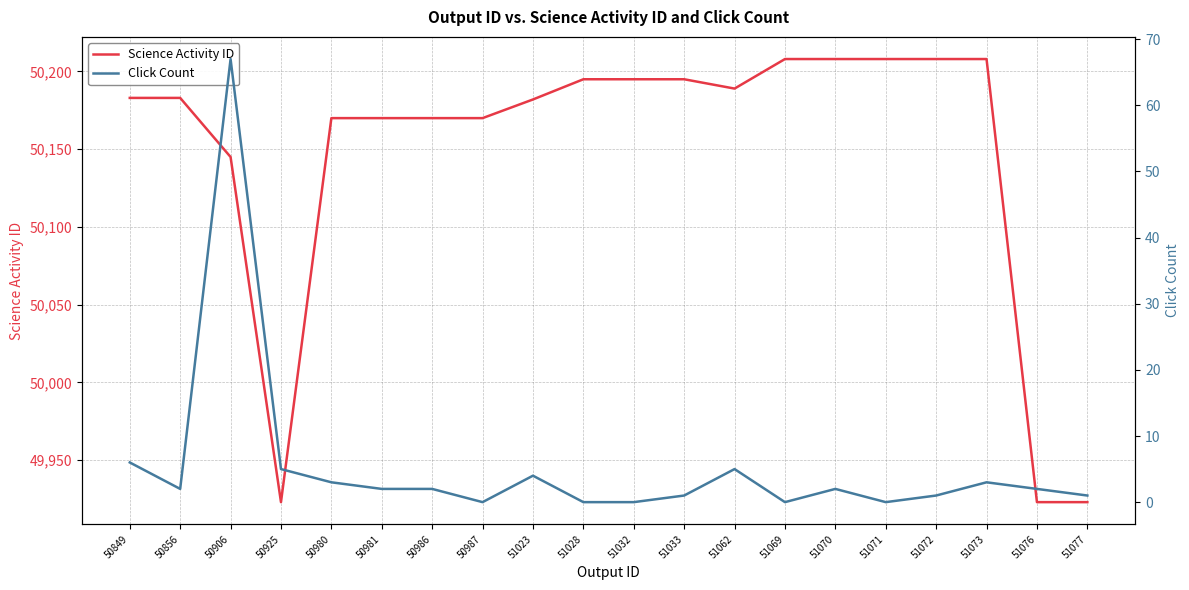

How many values in the Click Count series exceed 2?

7